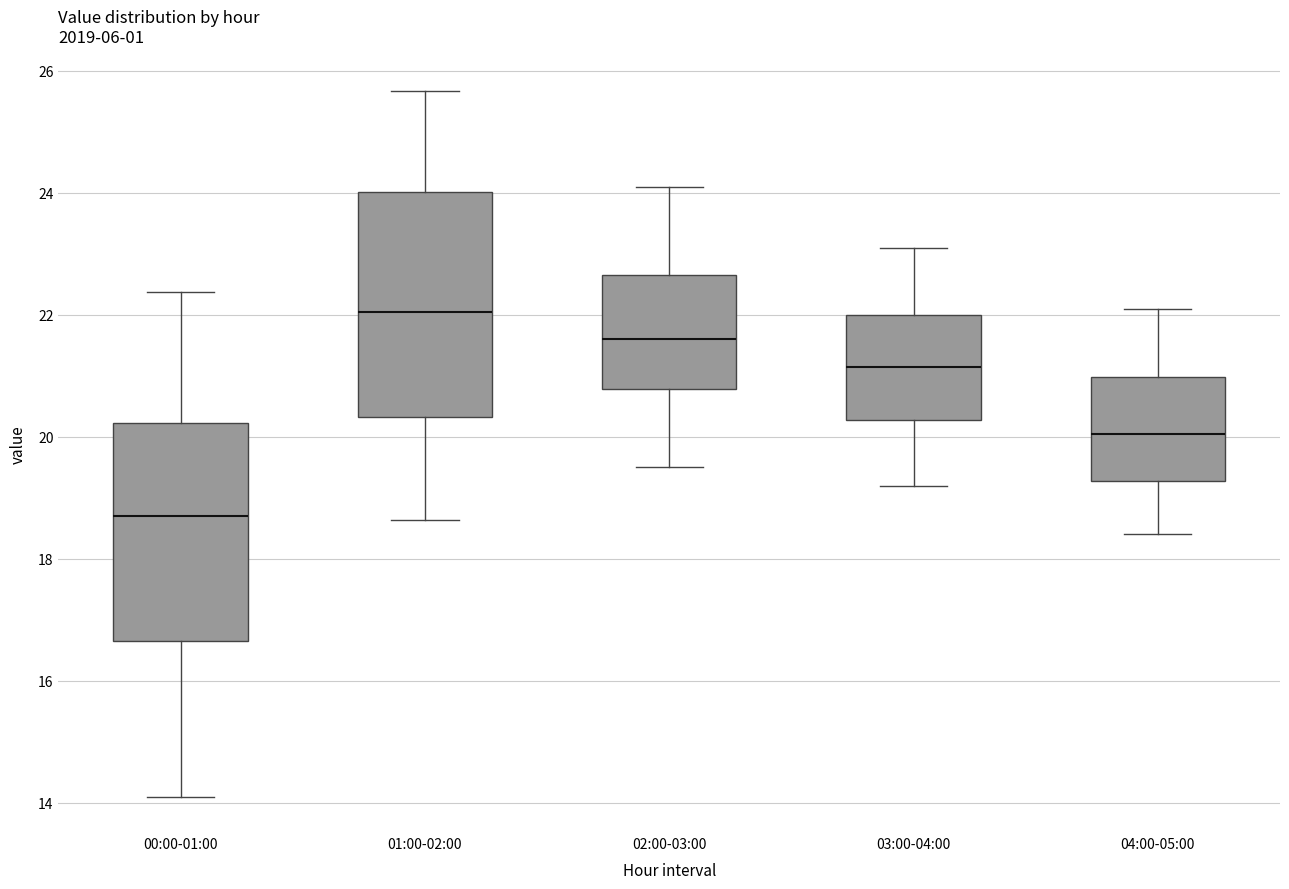

Where is the upper edge of the box for 03:00-04:00 on the y-axis? The values are not printed on the chart, so give them approximately, as read against the axis.

22.0